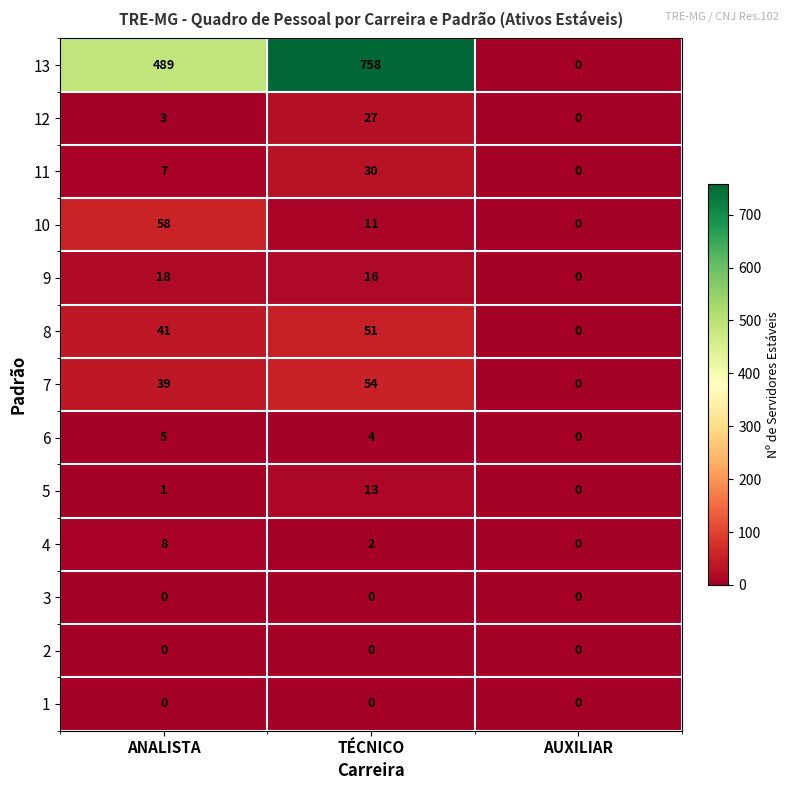

Where is 5 nearest to the value 6?

ANALISTA